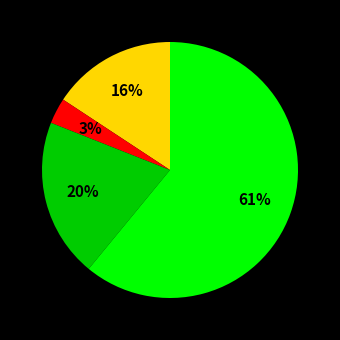

To the nearest percent, what is the average slice percentage?

25%